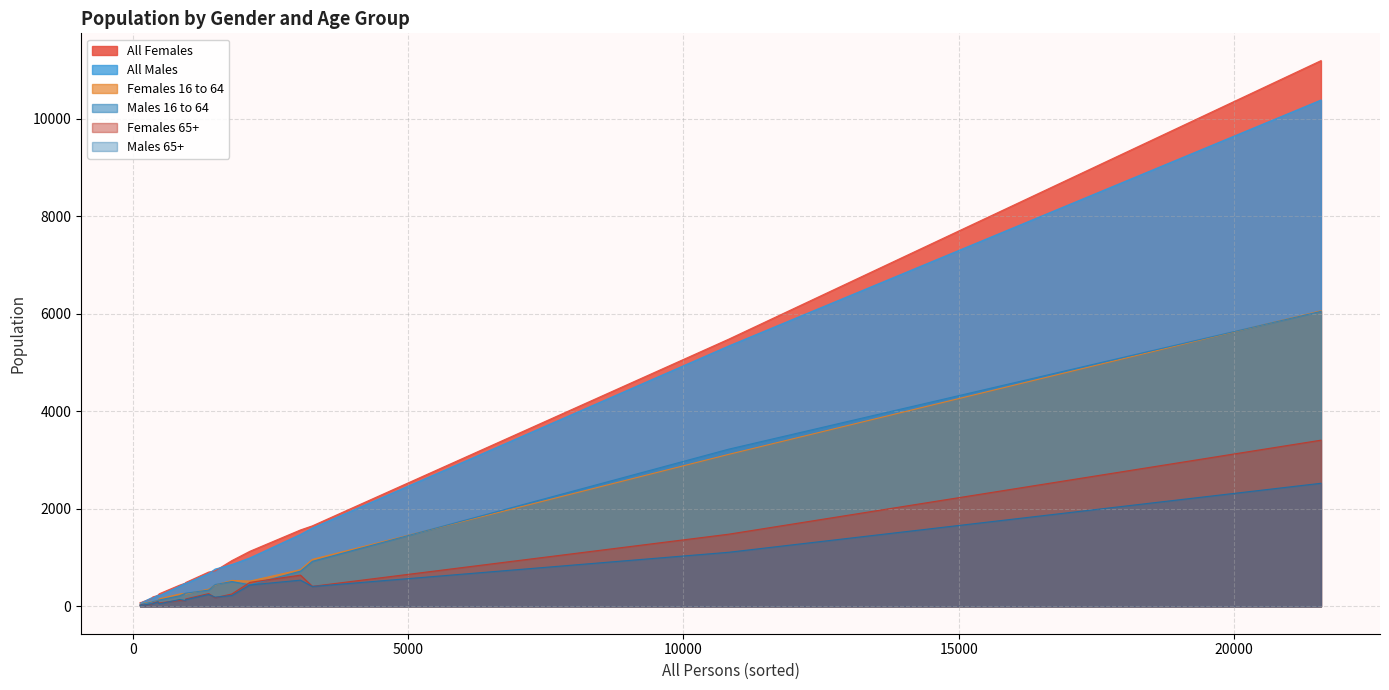

Which series has the largest range (max minus min)?

All Females